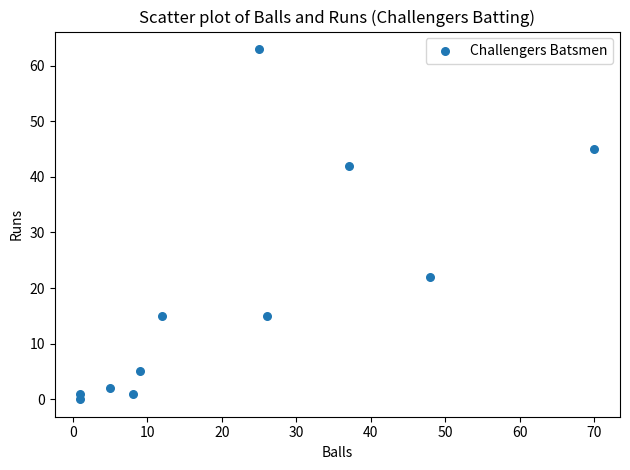

What Y value in the scatter plot is closest to 31?

22